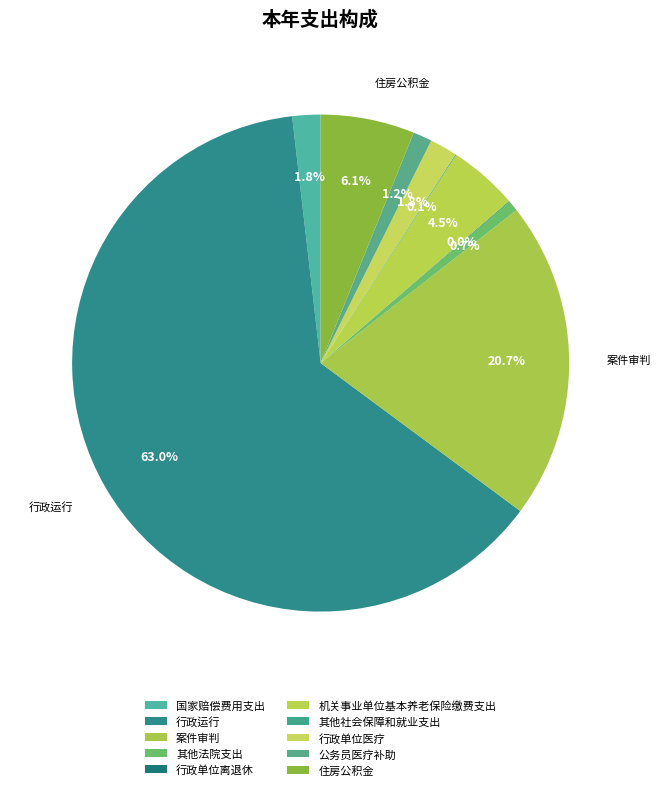

To the nearest percent, what is the difference between the largest and smallest slice percentages?

63%